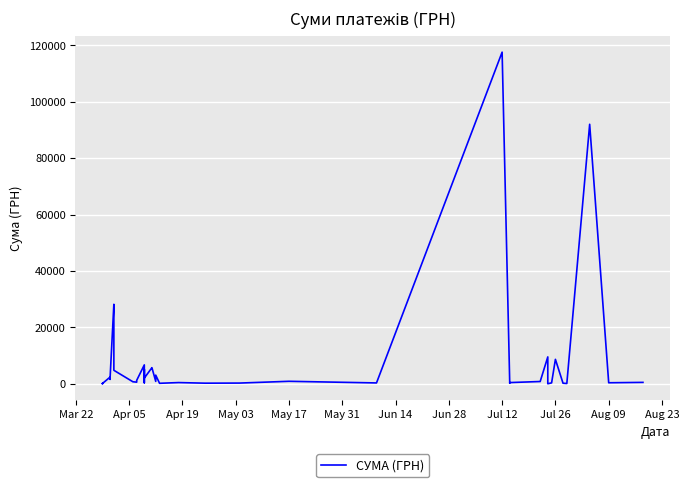

What is the value of the 35th point from the left?

8661.0